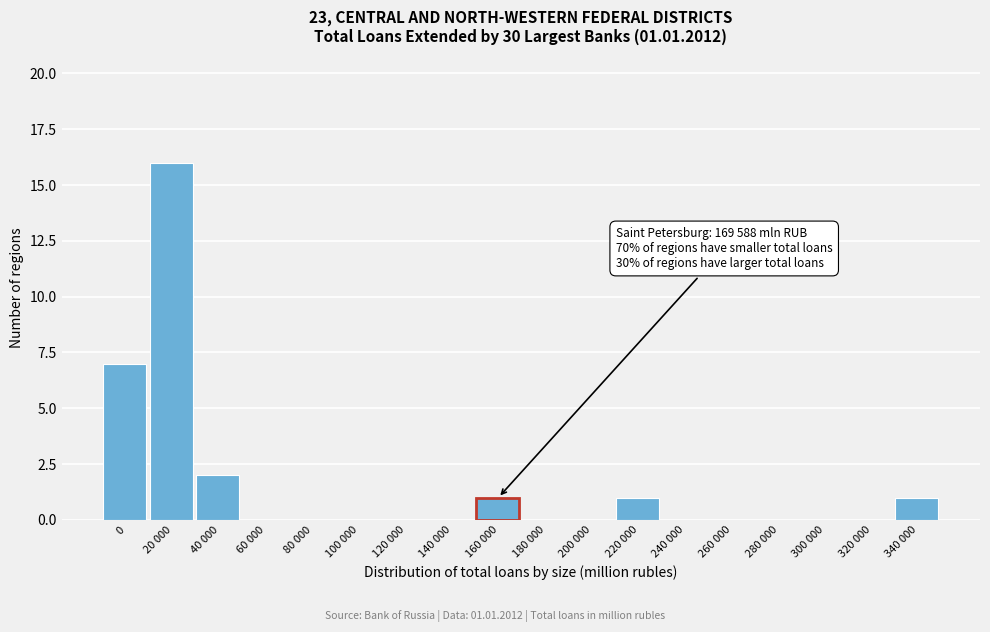

Reading left to right, list all the values displayed in this chart.

0=7	20 000=16	40 000=2	60 000=0	80 000=0	100 000=0	120 000=0	140 000=0	160 000=1	180 000=0	200 000=0	220 000=1	240 000=0	260 000=0	280 000=0	300 000=0	320 000=0	340 000=1